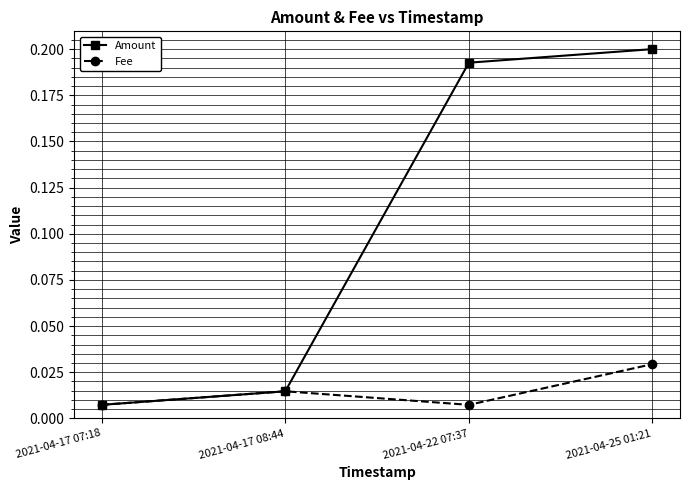

Which series changed the most between 2021-04-17 07:18 and 2021-04-25 01:21?

Amount